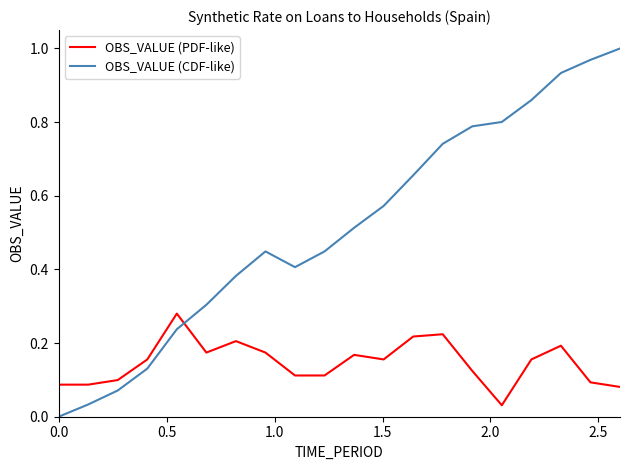

Which series has the largest range (max minus min)?

OBS_VALUE (CDF-like)